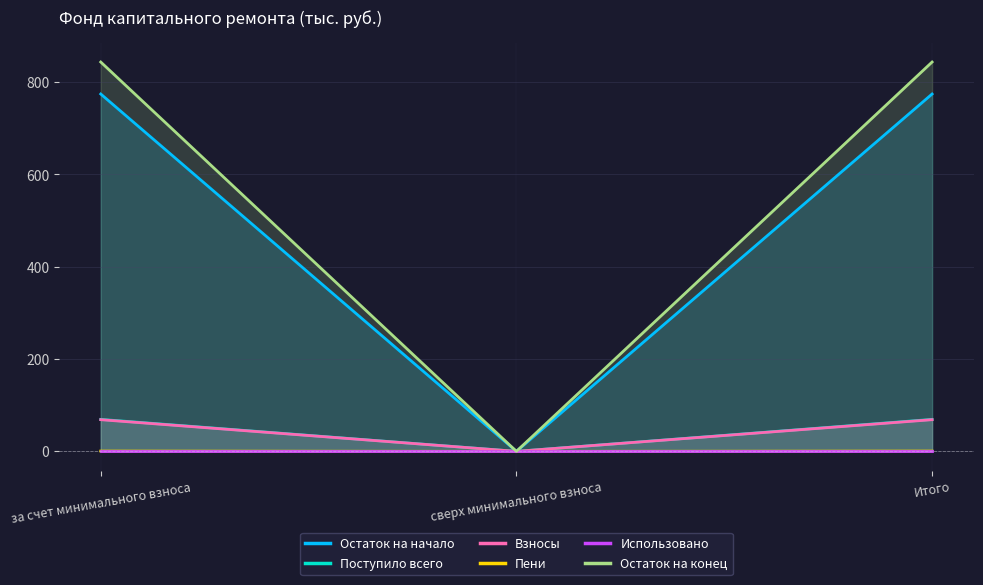

Which label corresponds to the largest value in the chart?

за счет минимального взноса